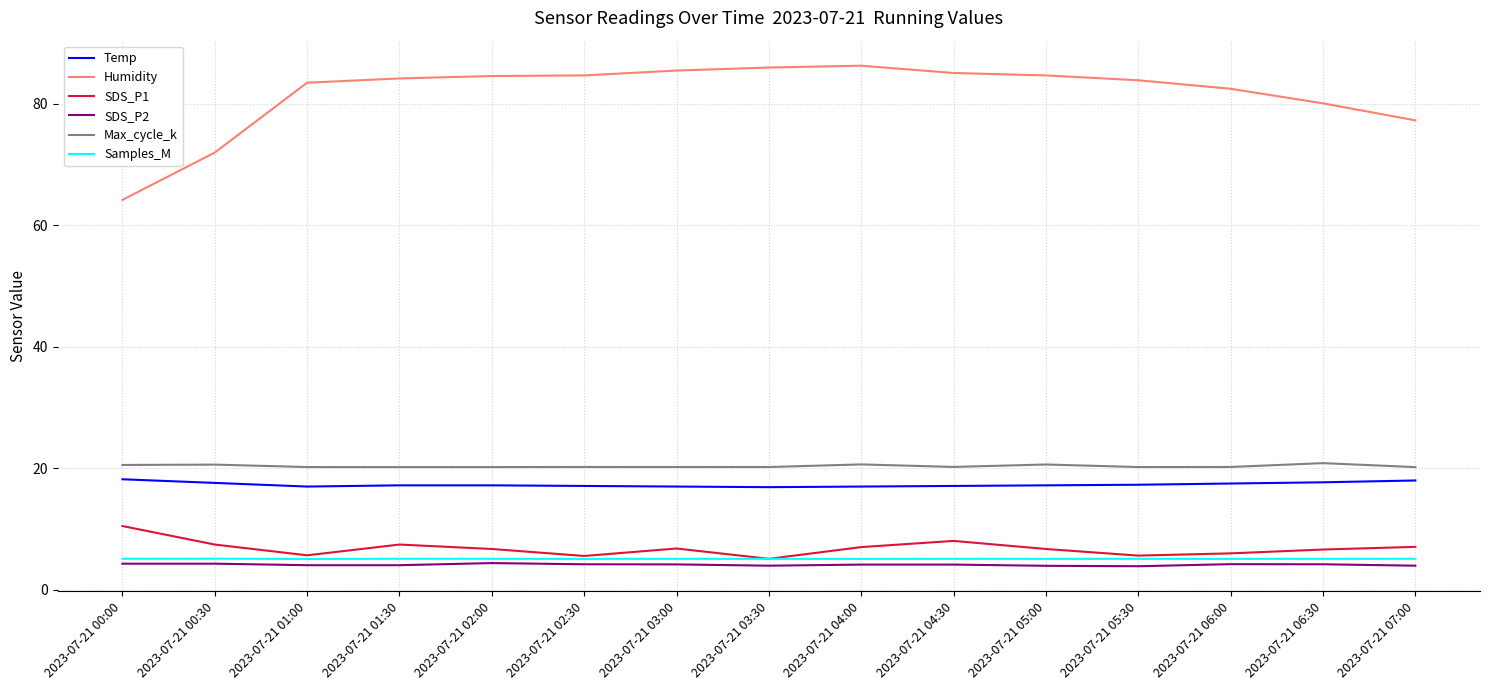

True or false: Temp and SDS_P1 intersect in this chart.

False